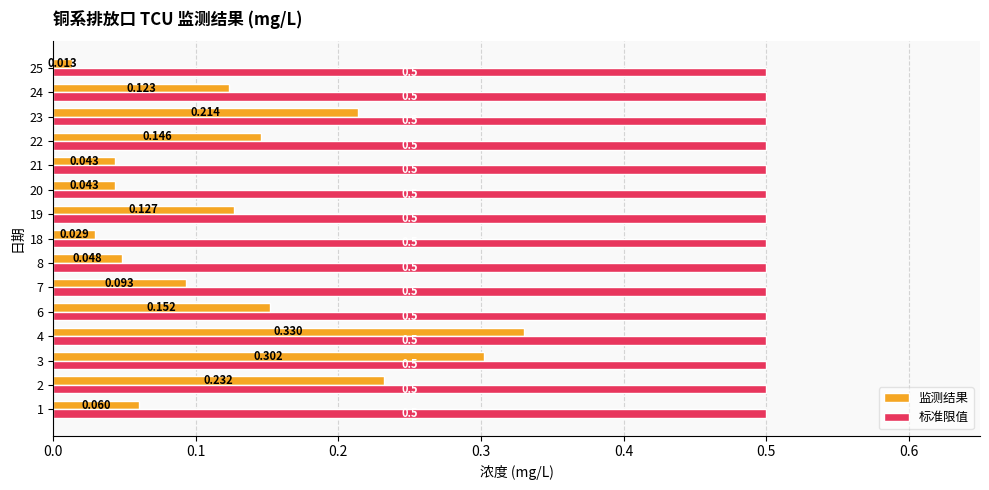

Which series changed the most between 3 and 24?

监测结果